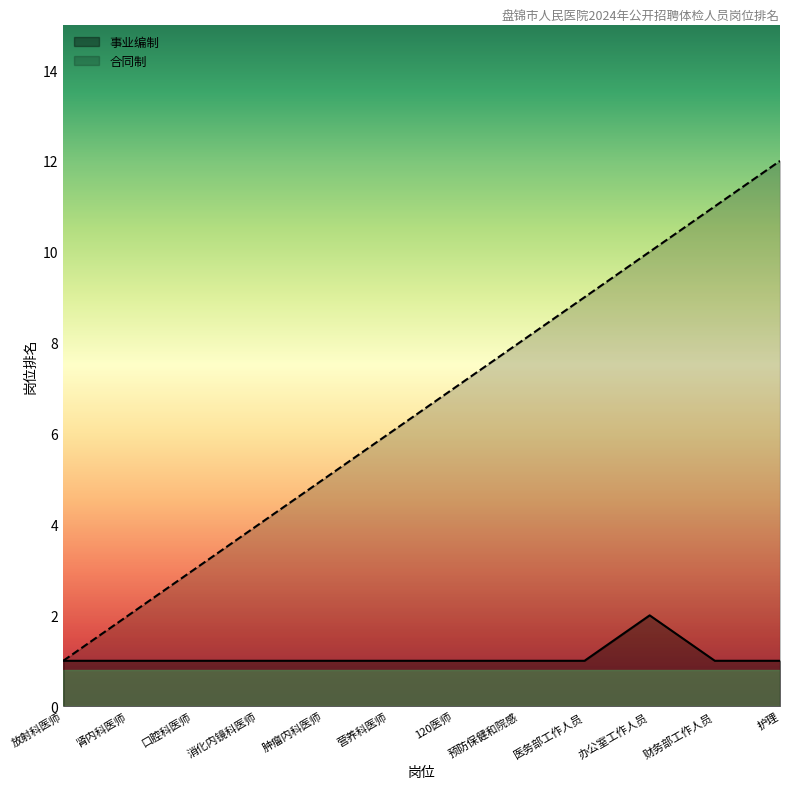

What is the spread (max minus min) of values at 营养科医师?

5